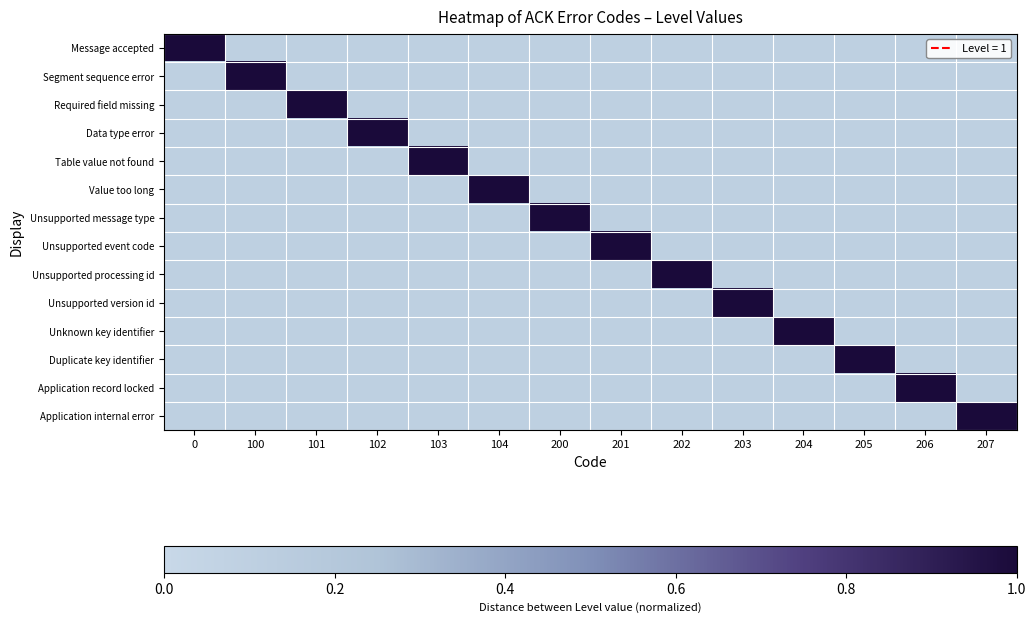

Reading left to right, list all the values displayed in this chart.

Message accepted: 0=1.0	100=0.1	101=0.1	102=0.1	103=0.1	104=0.1	200=0.1	201=0.1	202=0.1	203=0.1	204=0.1	205=0.1	206=0.1	207=0.1
Segment sequence error: 0=0.1	100=1.0	101=0.1	102=0.1	103=0.1	104=0.1	200=0.1	201=0.1	202=0.1	203=0.1	204=0.1	205=0.1	206=0.1	207=0.1
Required field missing: 0=0.1	100=0.1	101=1.0	102=0.1	103=0.1	104=0.1	200=0.1	201=0.1	202=0.1	203=0.1	204=0.1	205=0.1	206=0.1	207=0.1
Data type error: 0=0.1	100=0.1	101=0.1	102=1.0	103=0.1	104=0.1	200=0.1	201=0.1	202=0.1	203=0.1	204=0.1	205=0.1	206=0.1	207=0.1
Table value not found: 0=0.1	100=0.1	101=0.1	102=0.1	103=1.0	104=0.1	200=0.1	201=0.1	202=0.1	203=0.1	204=0.1	205=0.1	206=0.1	207=0.1
Value too long: 0=0.1	100=0.1	101=0.1	102=0.1	103=0.1	104=1.0	200=0.1	201=0.1	202=0.1	203=0.1	204=0.1	205=0.1	206=0.1	207=0.1
Unsupported message type: 0=0.1	100=0.1	101=0.1	102=0.1	103=0.1	104=0.1	200=1.0	201=0.1	202=0.1	203=0.1	204=0.1	205=0.1	206=0.1	207=0.1
Unsupported event code: 0=0.1	100=0.1	101=0.1	102=0.1	103=0.1	104=0.1	200=0.1	201=1.0	202=0.1	203=0.1	204=0.1	205=0.1	206=0.1	207=0.1
Unsupported processing id: 0=0.1	100=0.1	101=0.1	102=0.1	103=0.1	104=0.1	200=0.1	201=0.1	202=1.0	203=0.1	204=0.1	205=0.1	206=0.1	207=0.1
Unsupported version id: 0=0.1	100=0.1	101=0.1	102=0.1	103=0.1	104=0.1	200=0.1	201=0.1	202=0.1	203=1.0	204=0.1	205=0.1	206=0.1	207=0.1
Unknown key identifier: 0=0.1	100=0.1	101=0.1	102=0.1	103=0.1	104=0.1	200=0.1	201=0.1	202=0.1	203=0.1	204=1.0	205=0.1	206=0.1	207=0.1
Duplicate key identifier: 0=0.1	100=0.1	101=0.1	102=0.1	103=0.1	104=0.1	200=0.1	201=0.1	202=0.1	203=0.1	204=0.1	205=1.0	206=0.1	207=0.1
Application record locked: 0=0.1	100=0.1	101=0.1	102=0.1	103=0.1	104=0.1	200=0.1	201=0.1	202=0.1	203=0.1	204=0.1	205=0.1	206=1.0	207=0.1
Application internal error: 0=0.1	100=0.1	101=0.1	102=0.1	103=0.1	104=0.1	200=0.1	201=0.1	202=0.1	203=0.1	204=0.1	205=0.1	206=0.1	207=1.0